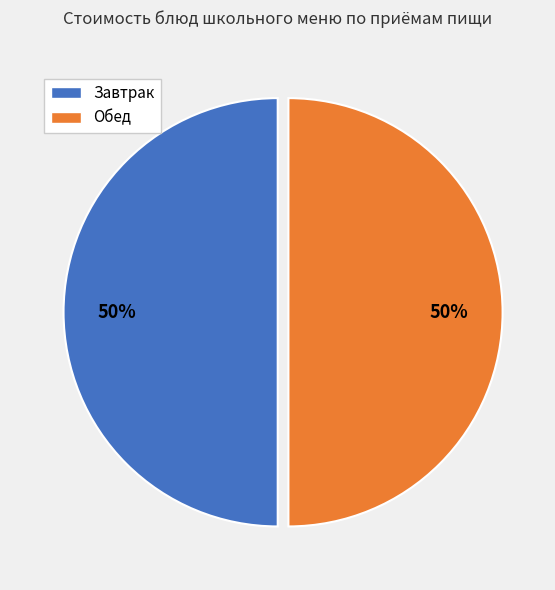

Approximately how many times larger is the value at Обед compared to Завтрак?

1.0